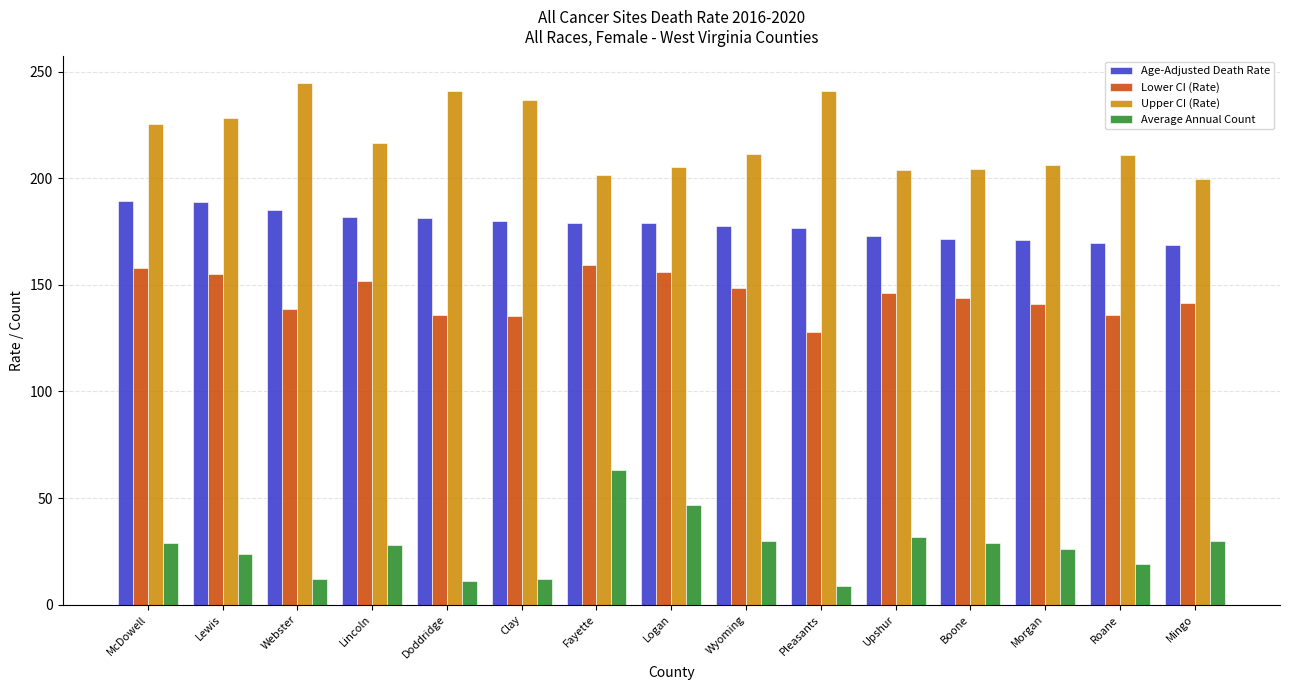

Read the Average Annual Count value at Doddridge.

11.0